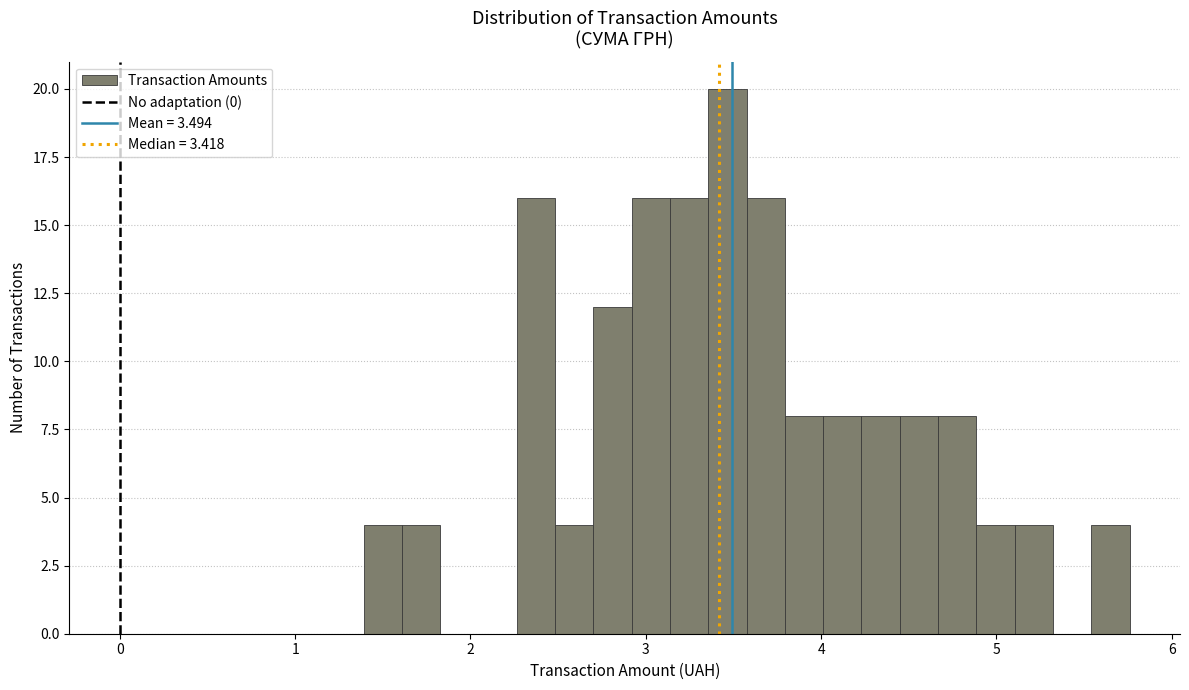

Around what value on the x-axis is the tallest bar? Give the approximate position of its centre, as read against the axis.

3.5